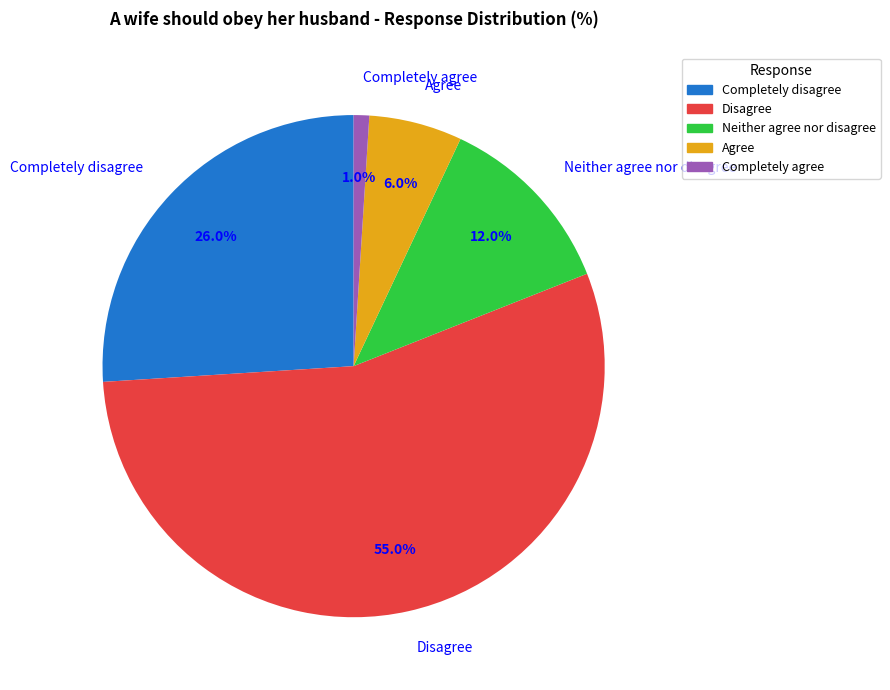

What is the smallest slice in the pie chart?

Completely agree